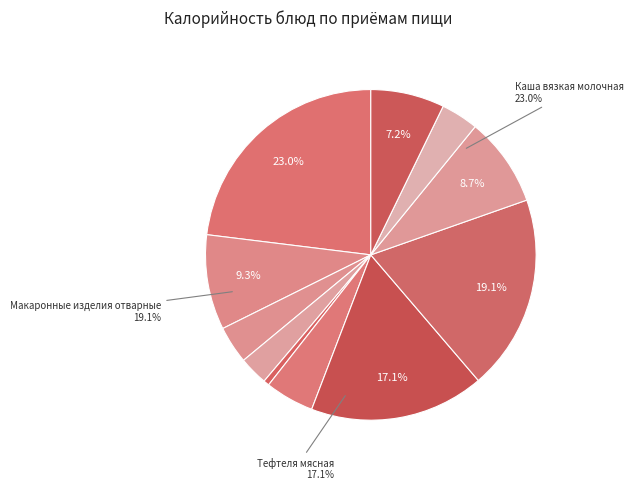

Count the number of slices in the pie.

11